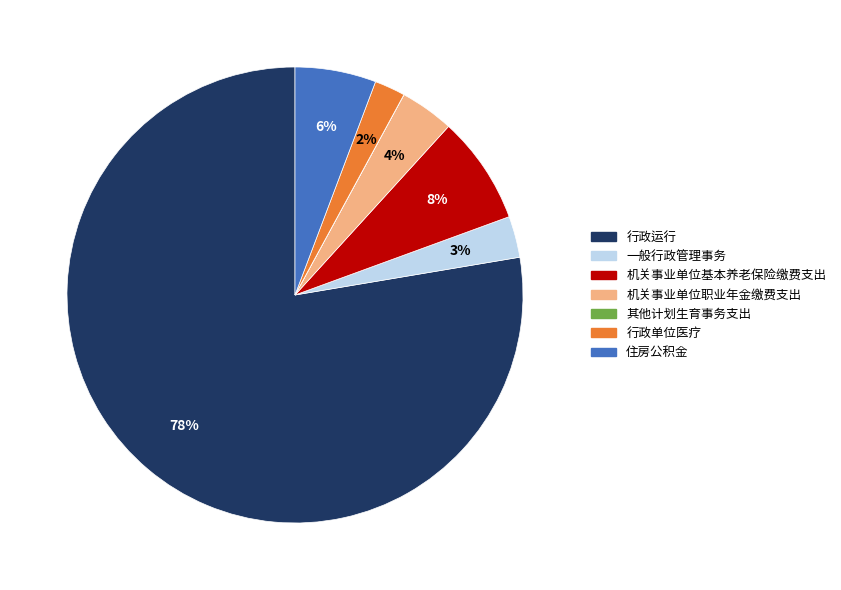

To the nearest percent, what is the difference between the 行政单位医疗 and 行政运行 slice percentages?

75%